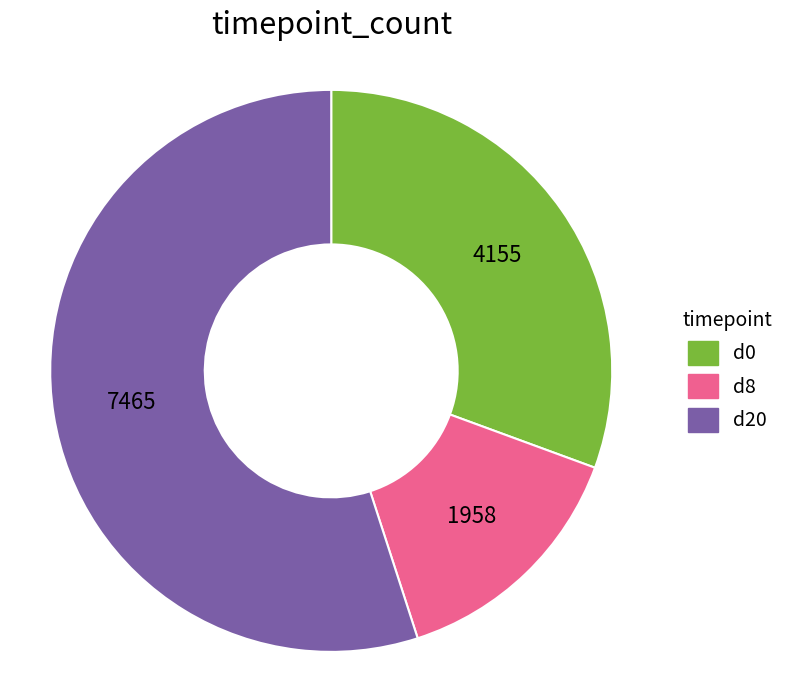

How many segments does this pie chart have?

3